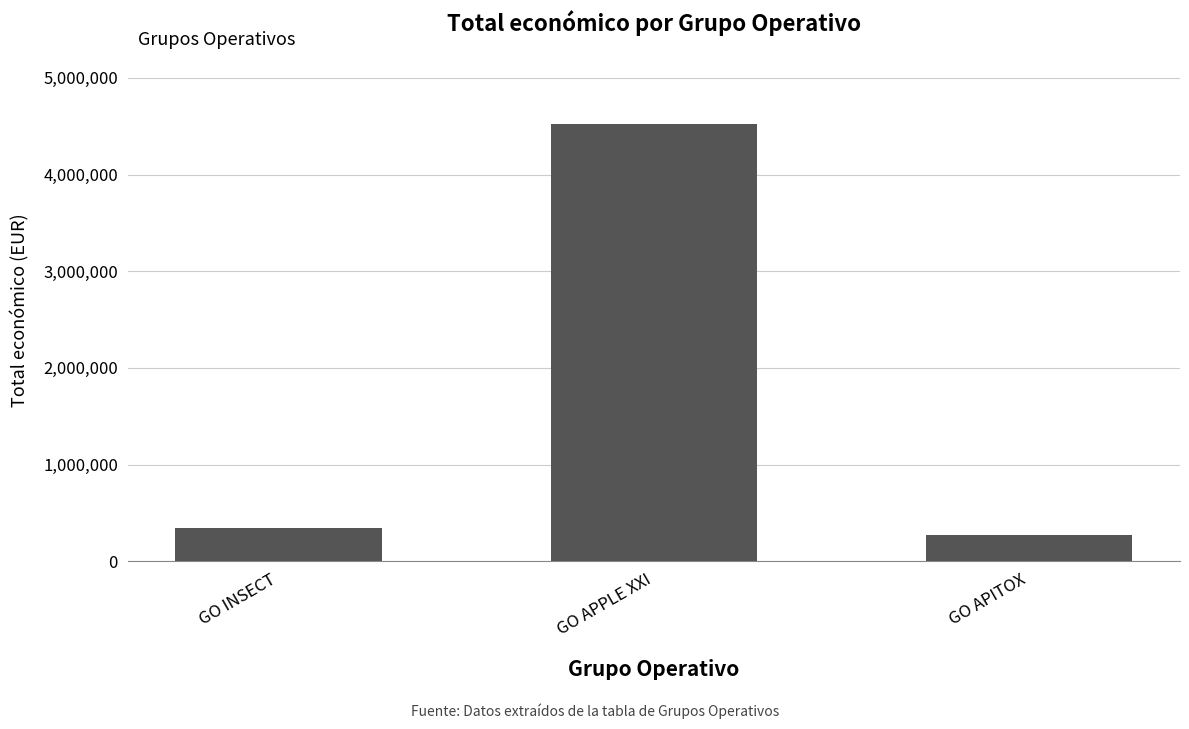

How many series are shown in this chart?

1